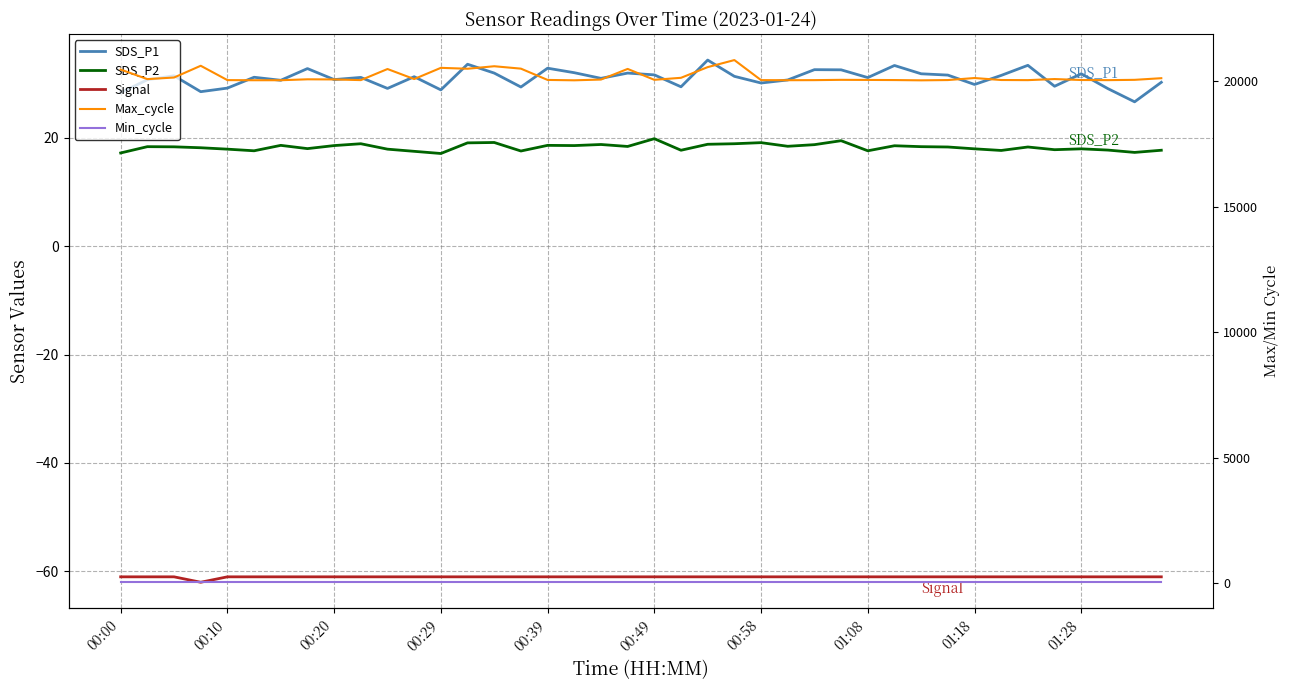

What is the average value of the Max_cycle series?

20188.4